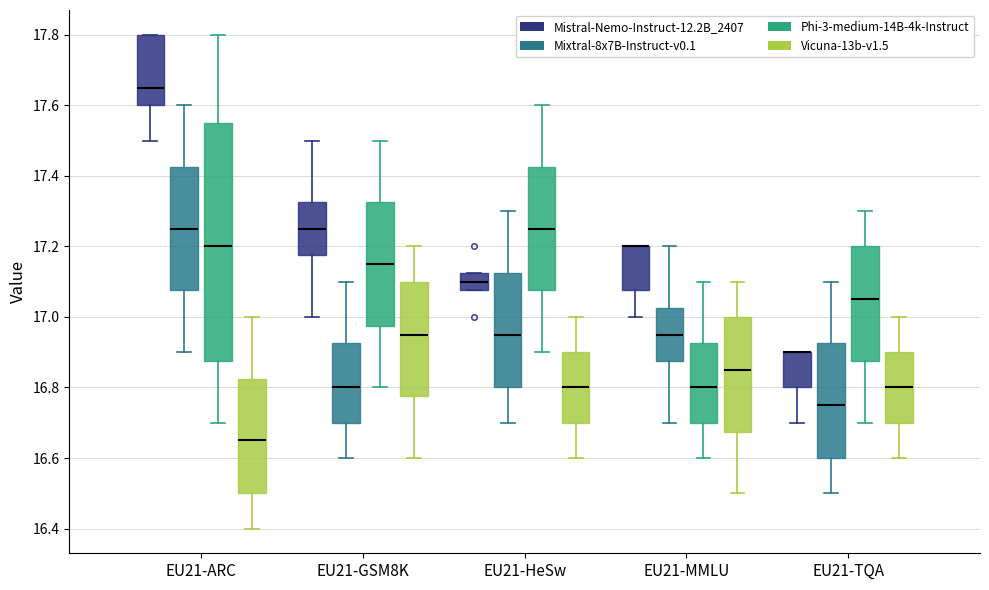

Where is the lower edge of the box for EU21-ARC (Mixtral-8x7B-Instruct-v0.1) on the y-axis? The values are not printed on the chart, so give them approximately, as read against the axis.

17.08